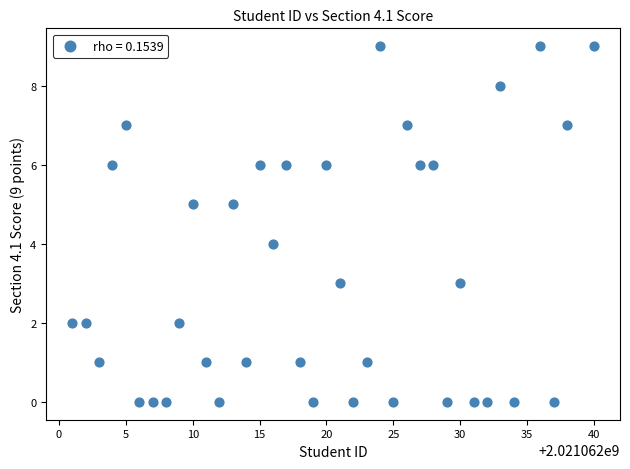

What is the range of X values (max minus min)?

39